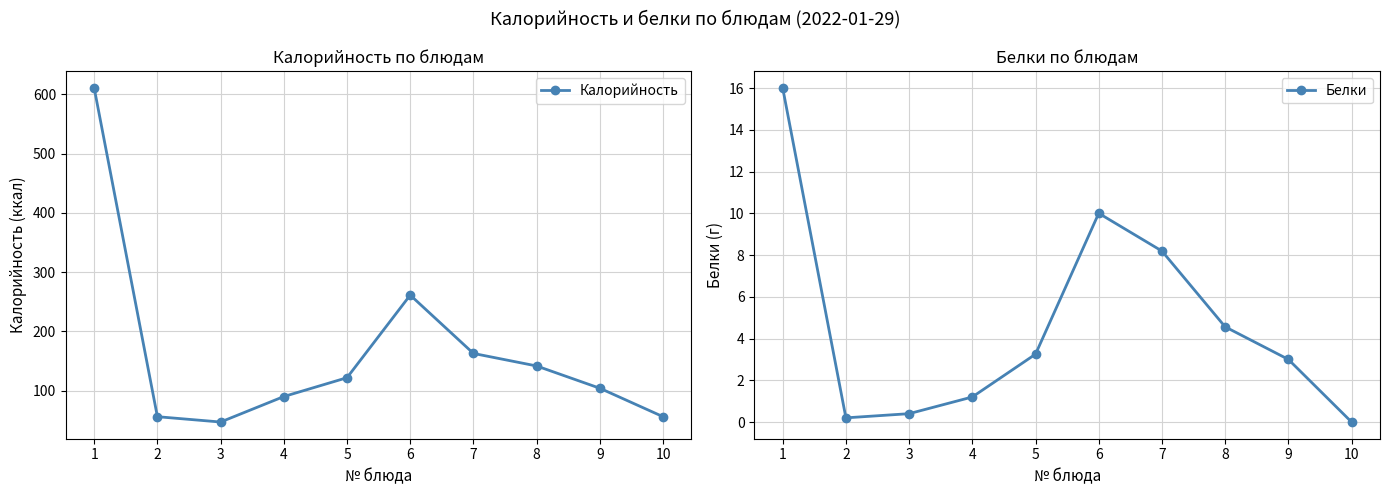

At which label does Калорийность reach its minimum?

3